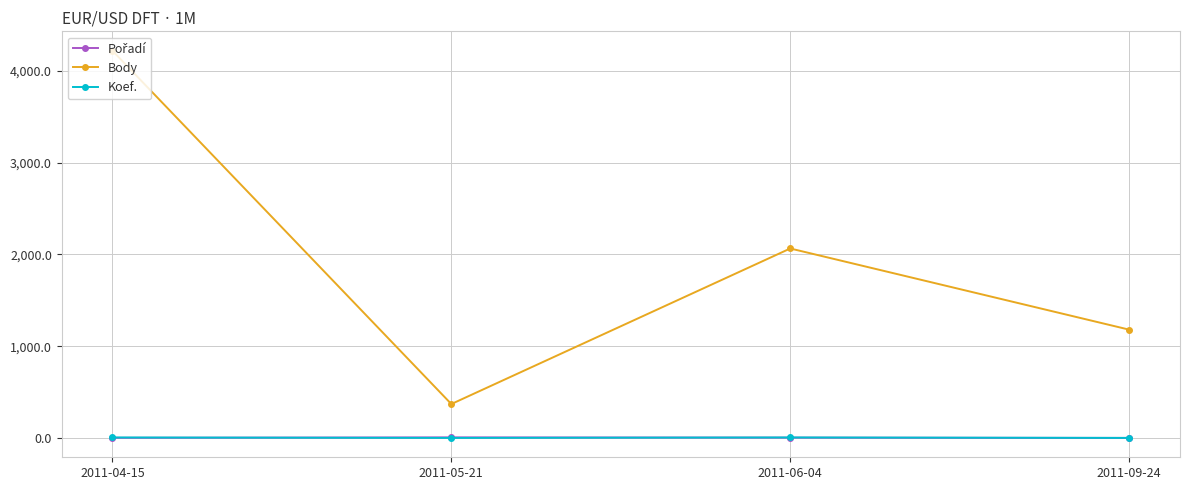

Where is the first local maximum for Body?

2011-06-04